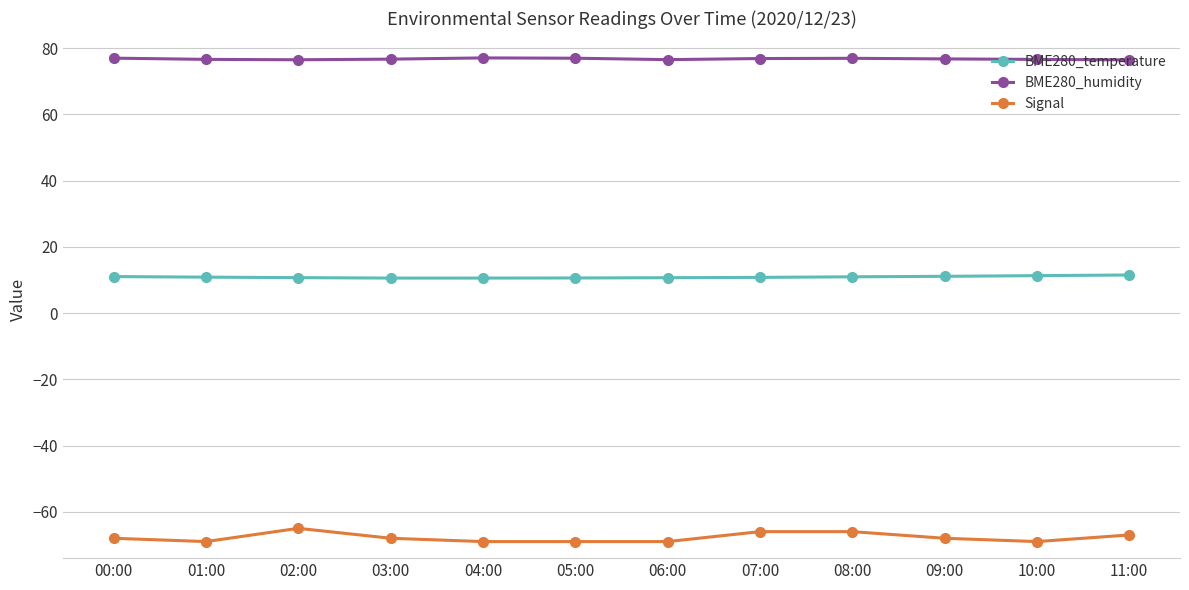

What is the label of the 1st point from the right?

11:00